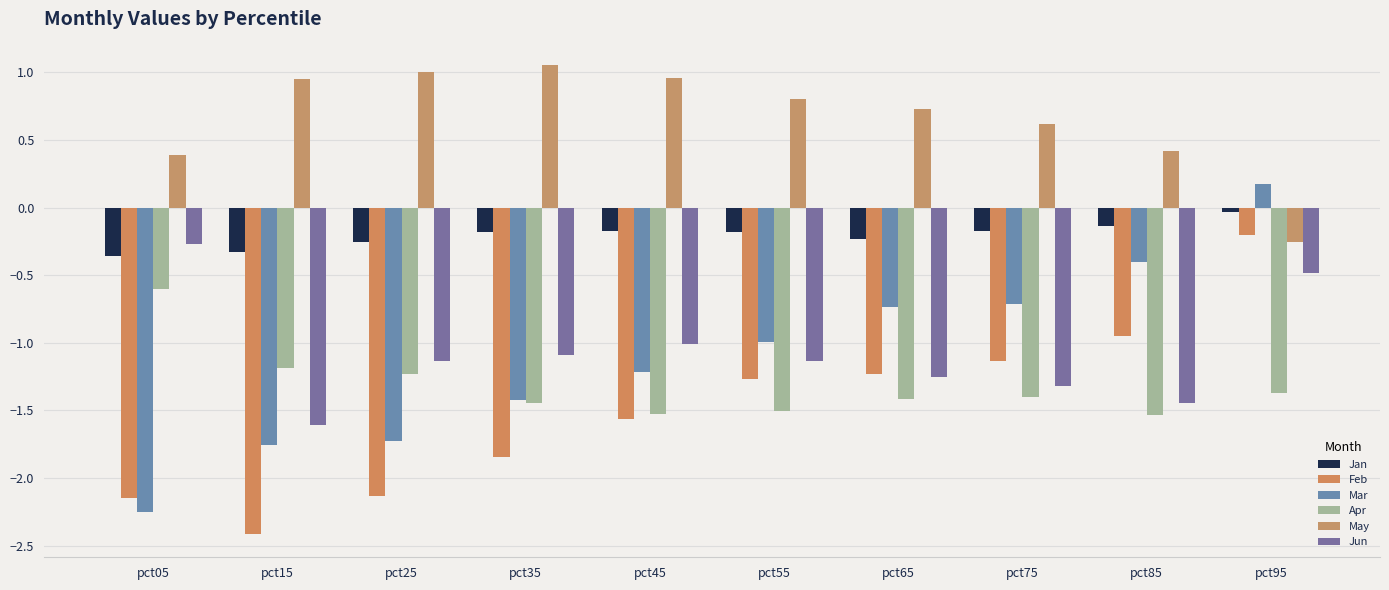

How many categories are shown in the chart?

10